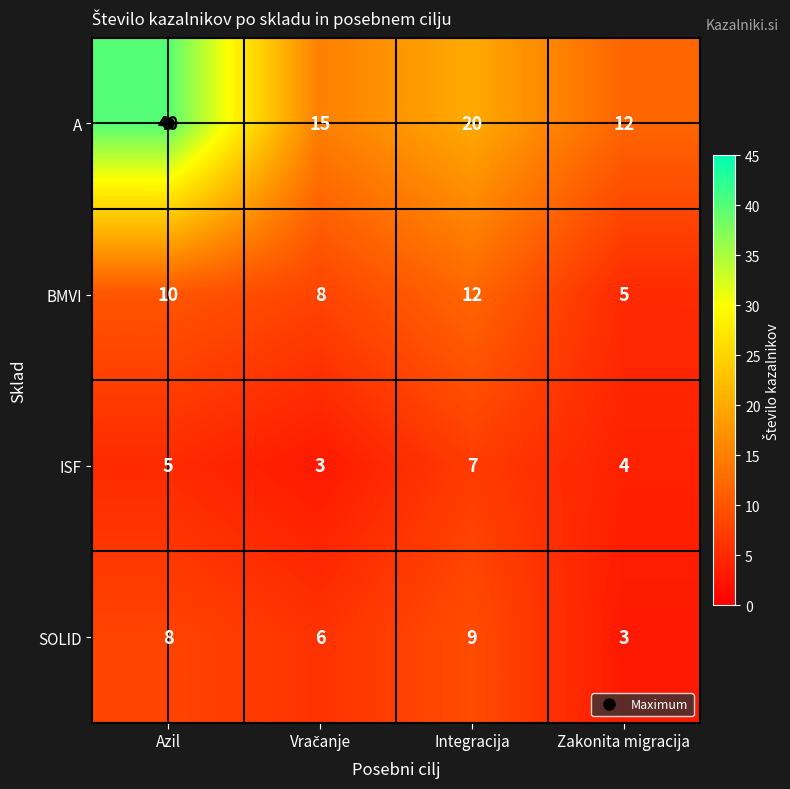

The value of A at Azil is 40. True or false?

True